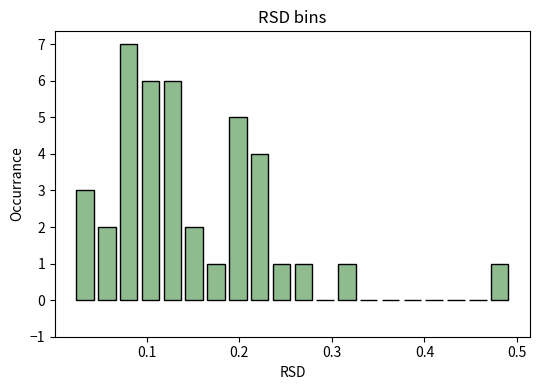

Read against the x-axis, roughly where is the centre of the tallest bar?

0.08